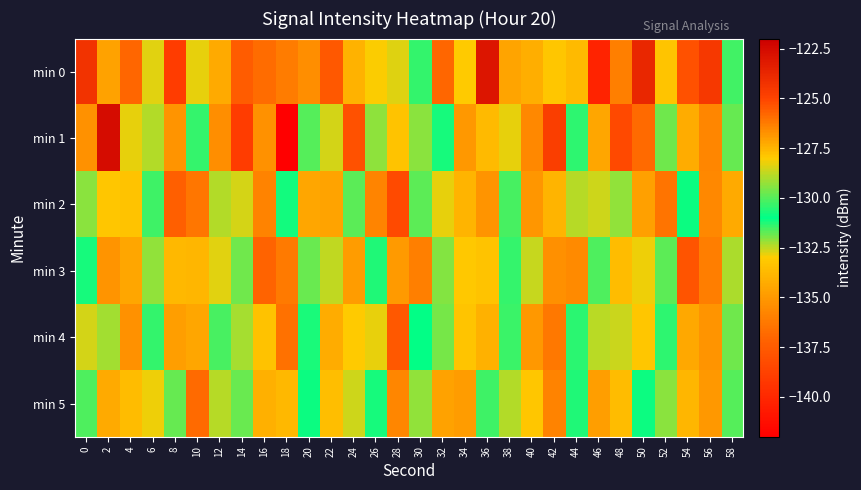

Rank the series by their maximum value, from highest to lowest.

min 1, min 0, min 2, min 3, min 4, min 5